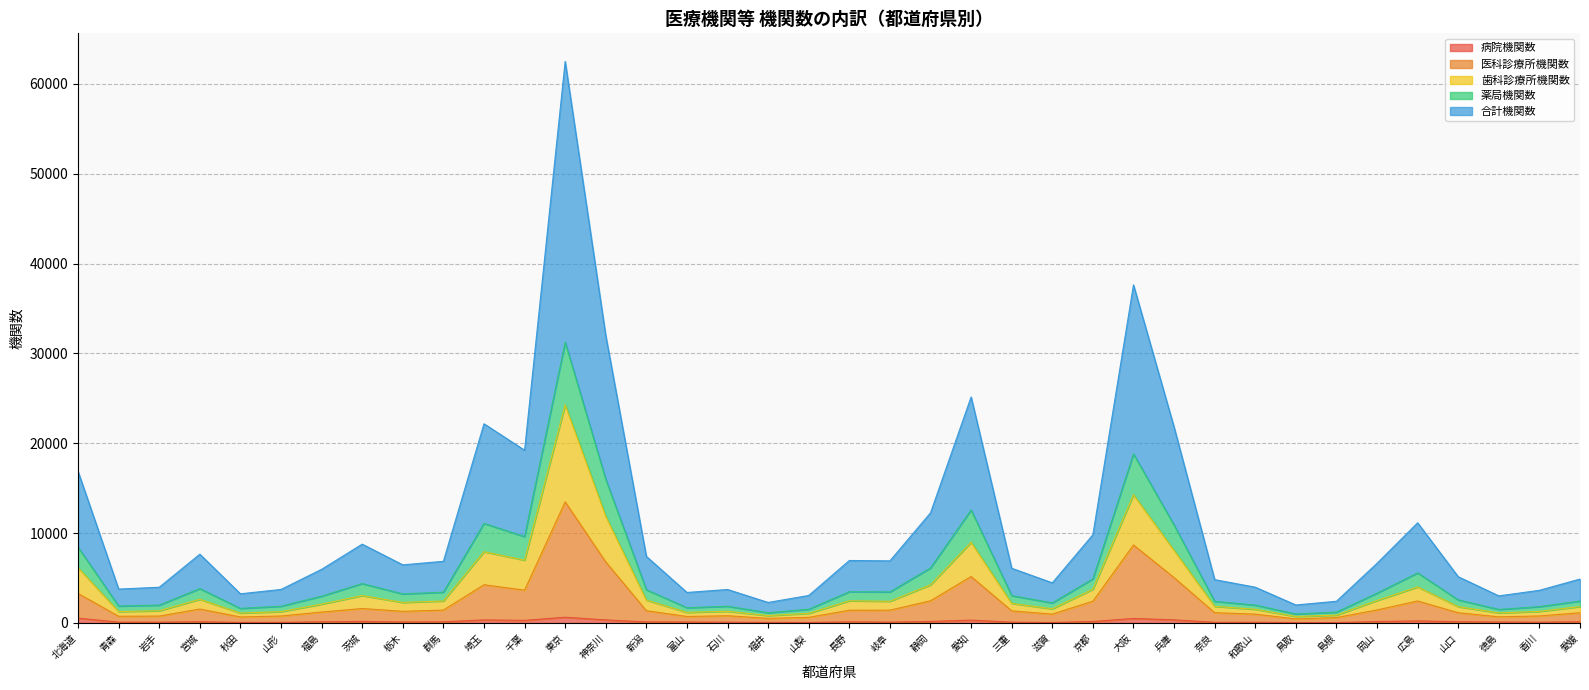

Which series has the widest spread of values?

合計機関数